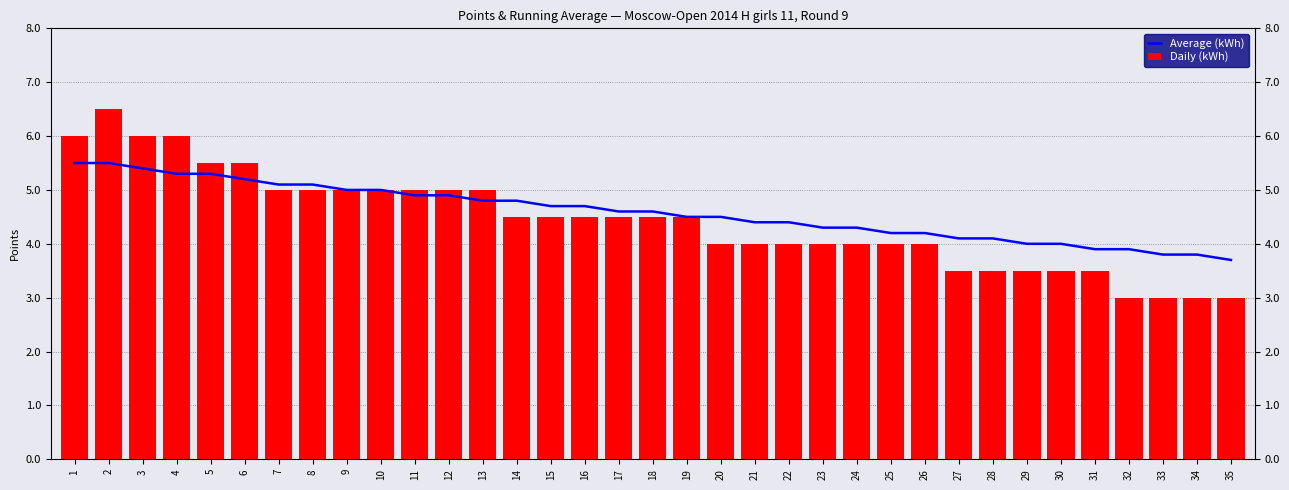

Which series has the largest range (max minus min)?

Daily (kWh)